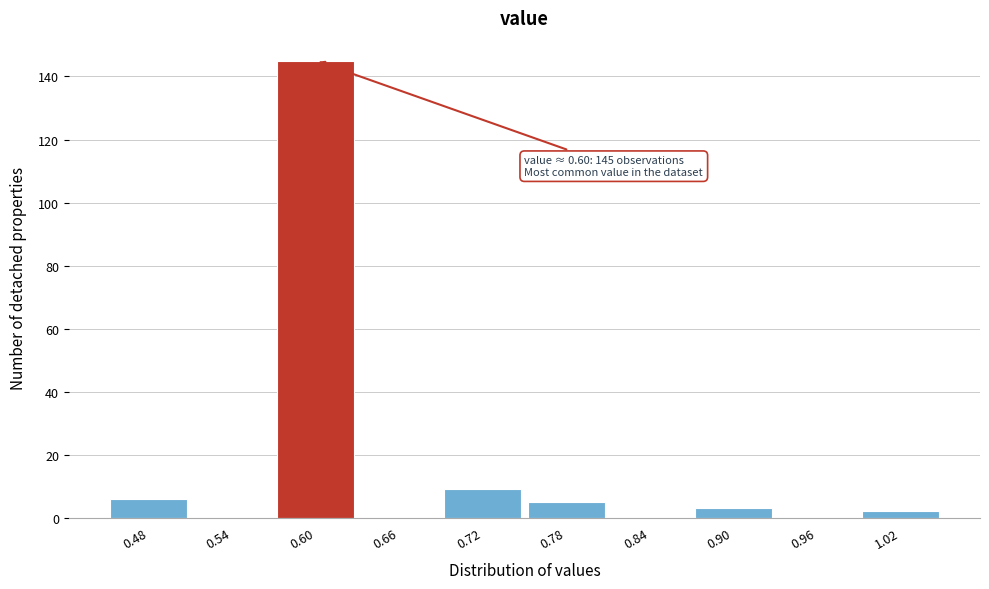

Which range on the x-axis has the tallest bar?

0.57 to 0.63